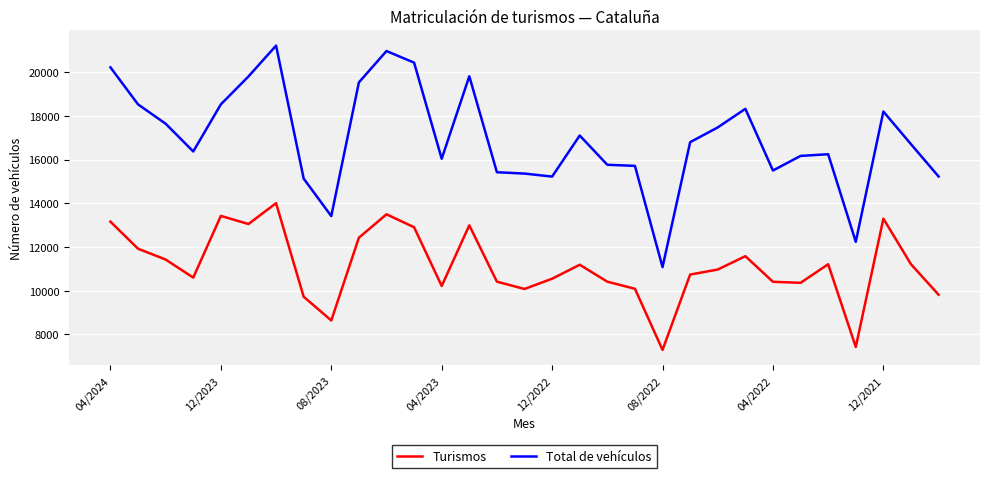

What is the average value of the Total de vehículos series?

16969